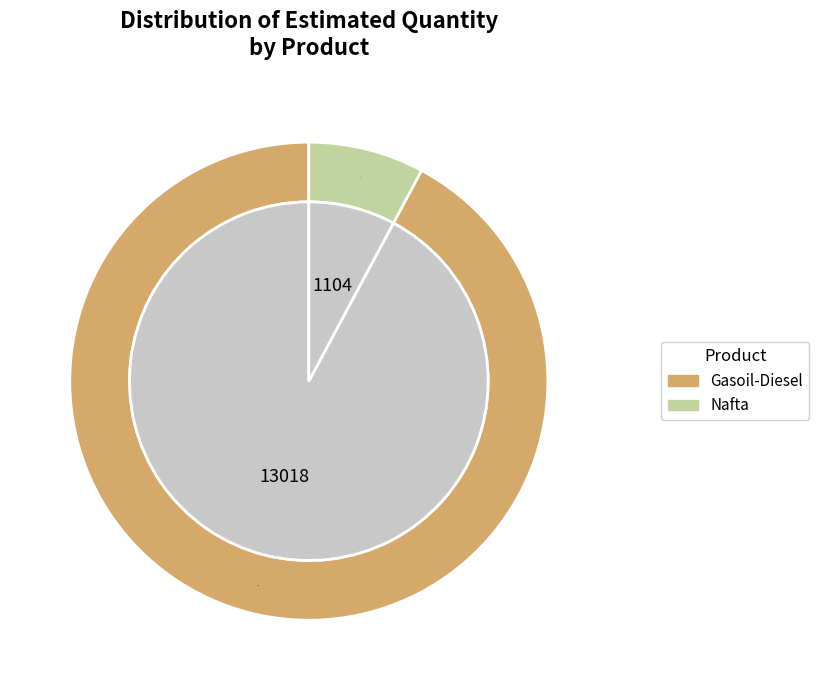

Do Nafta and Gasoil-Diesel together represent more than half of the pie?

Yes